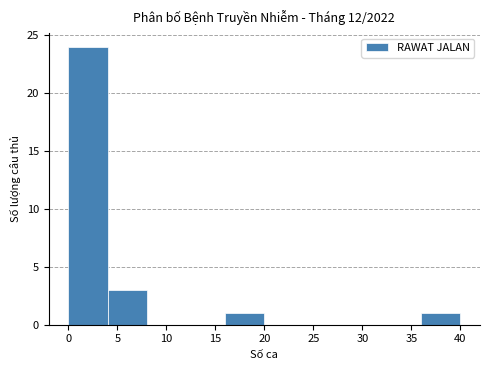

Over which range of the x-axis is the bar tallest?

0 to 4